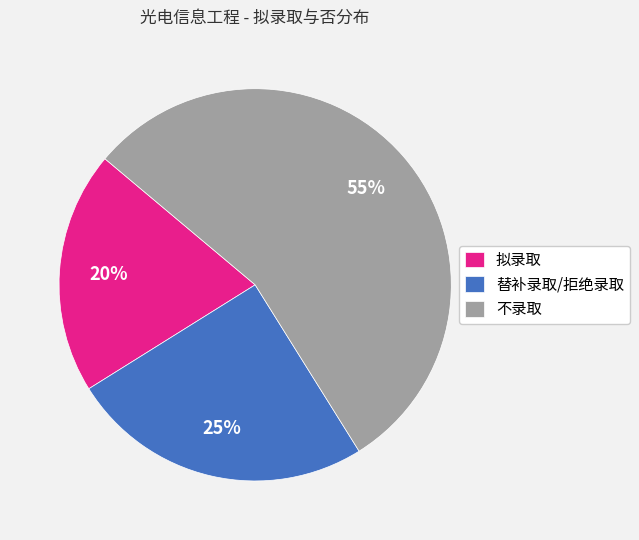

What percentage is the 拟录取 slice, to the nearest percent?

20%